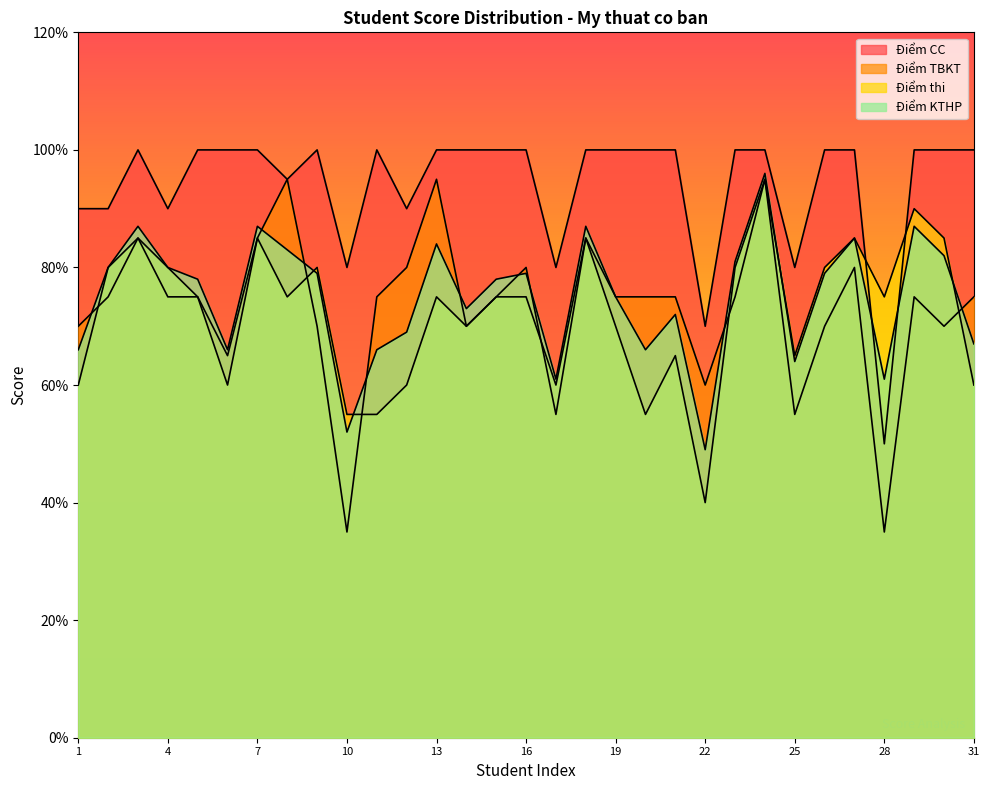

At which category does the chart reach its minimum across all series?

10